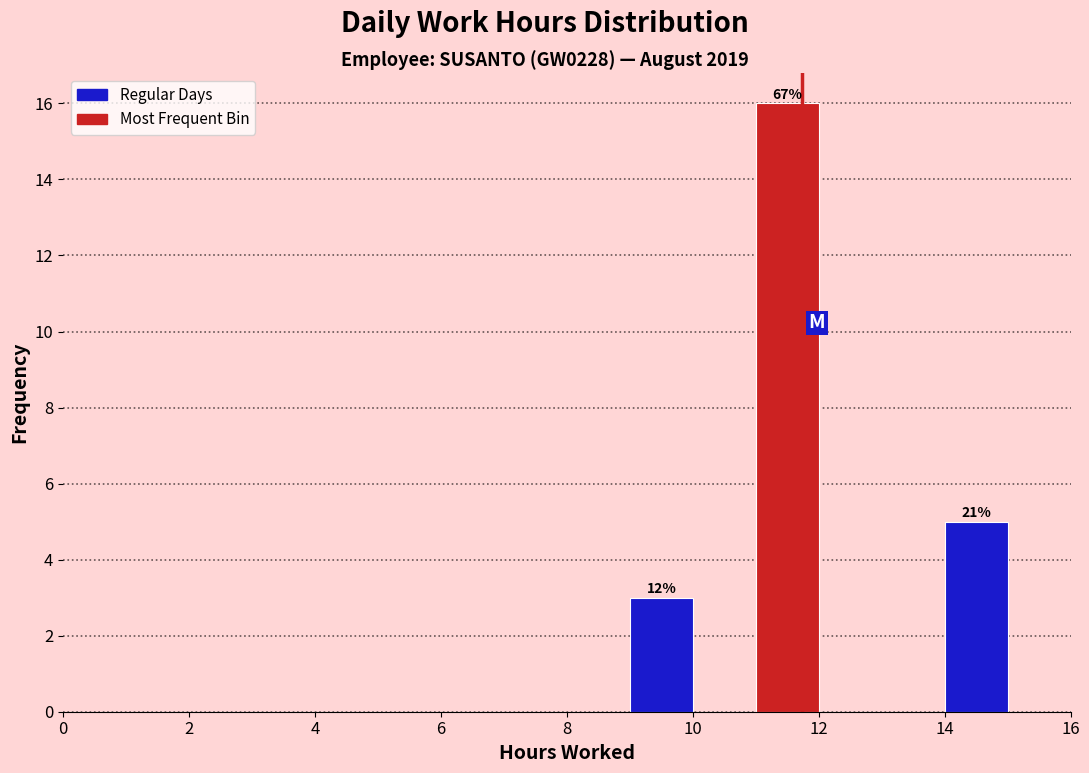

Over which range of the x-axis is the bar tallest?

11 to 12